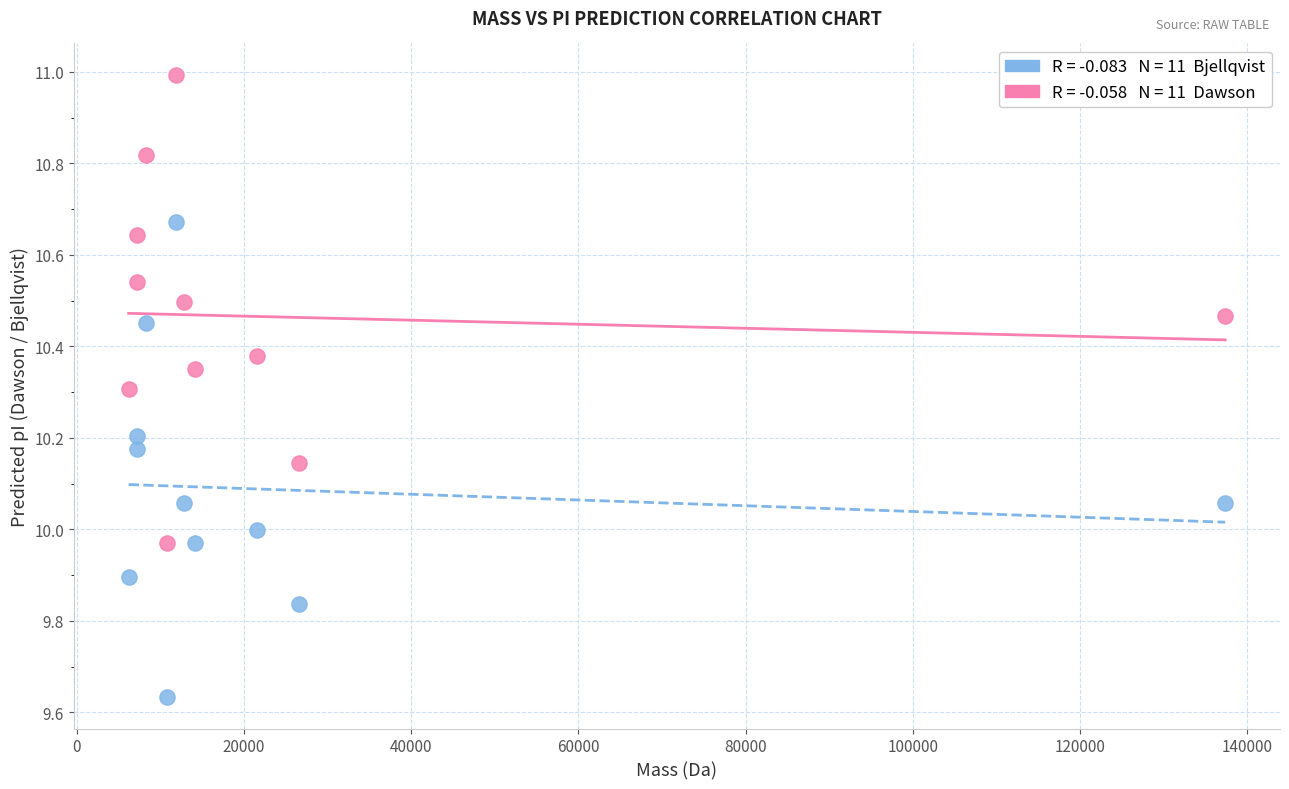

Across all data points, what is the range of Y values (max minus min)?

1.4